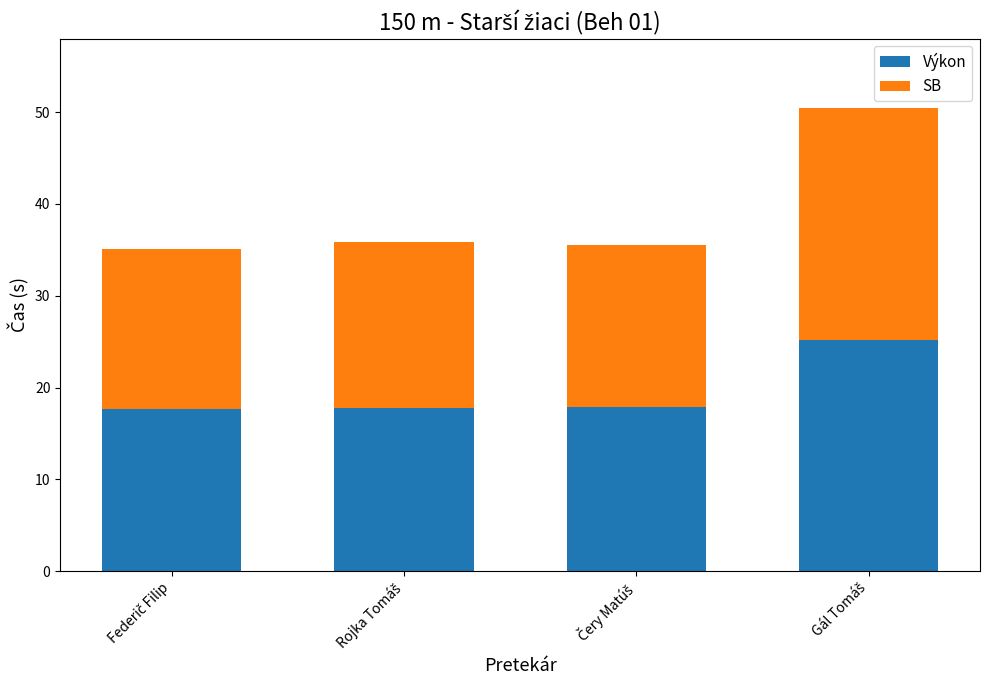

How many bars are there in total?

4